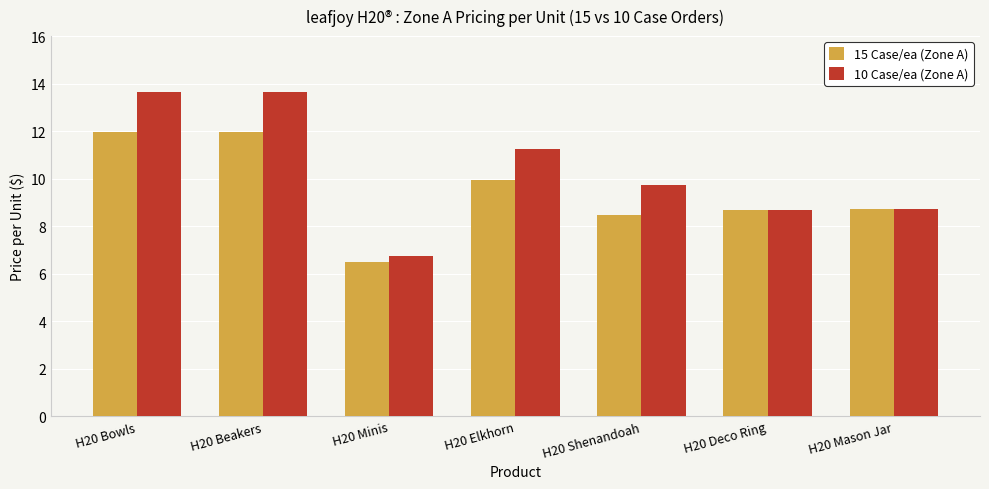

How many values in the 10 Case/ea (Zone A) series are below 9?

3